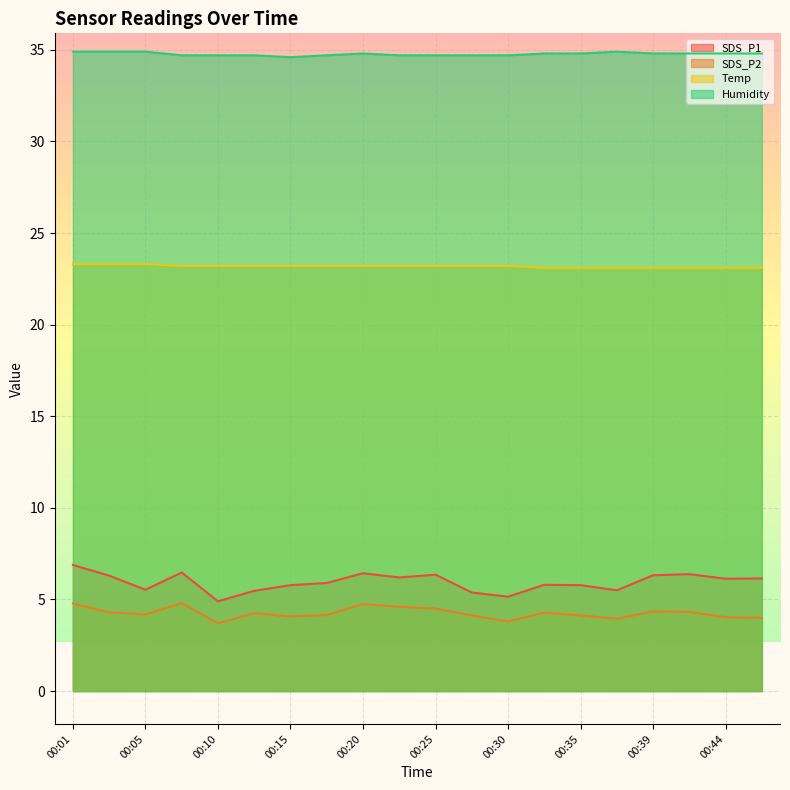

At 00:13, list the series in order from largest to smallest.

Humidity, Temp, SDS_P1, SDS_P2